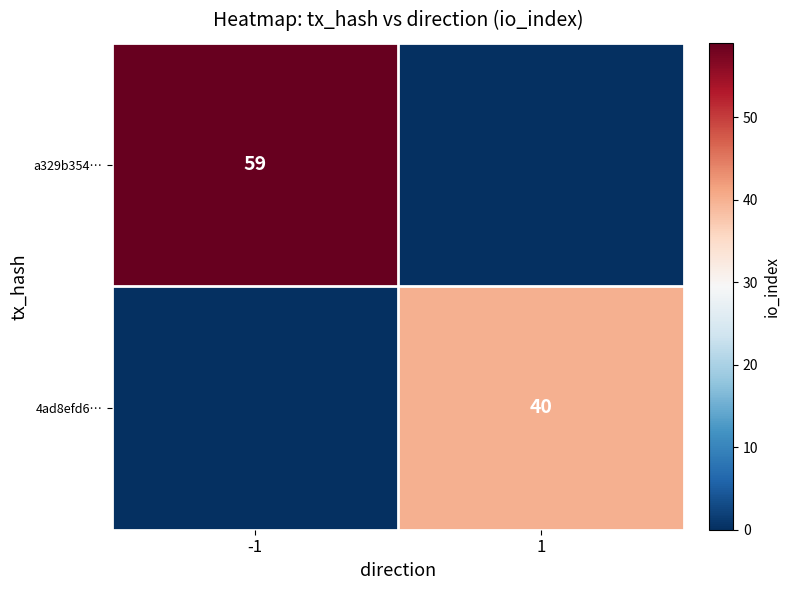

Is it true that 4ad8efd6… equals 40 at 1?

True